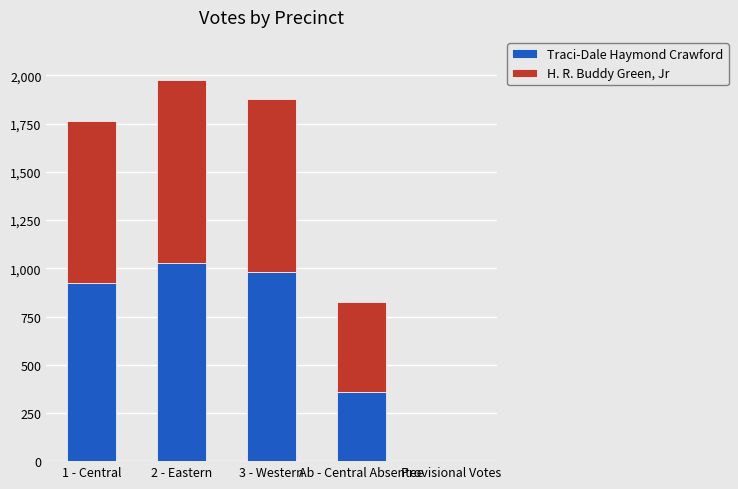

At which category is the sum across all series the highest?

2 - Eastern